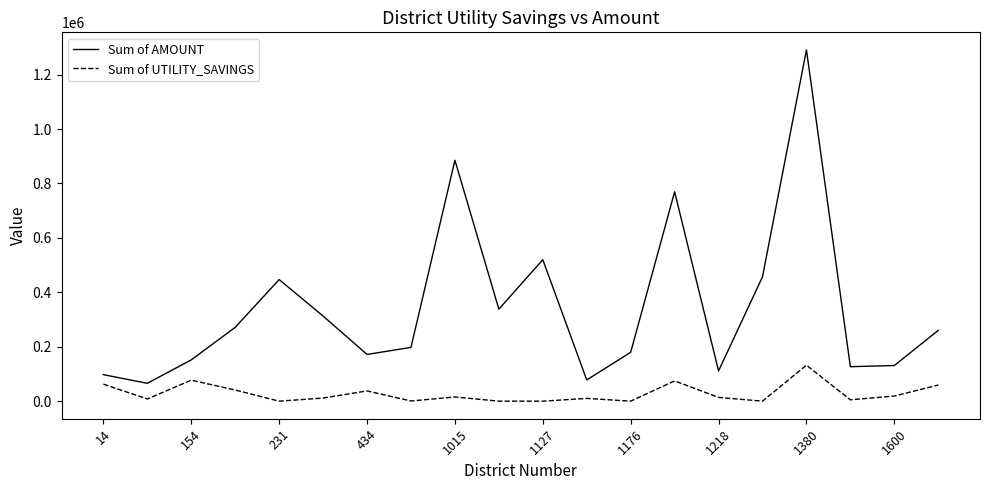

What is the highest value of the Sum of UTILITY_SAVINGS series?

132210.0